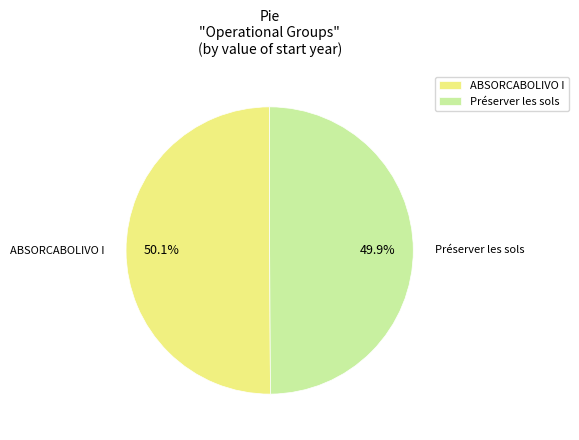

What percentage do ABSORCABOLIVO I and Préserver les sols together represent?

100.0%